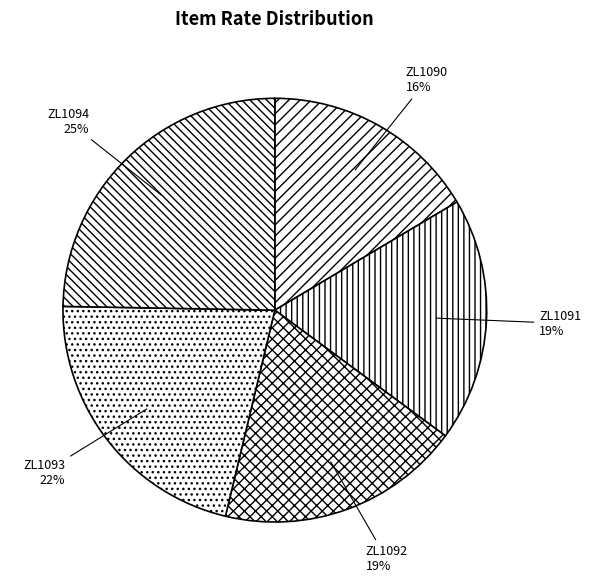

Does any single category account for the majority?

No